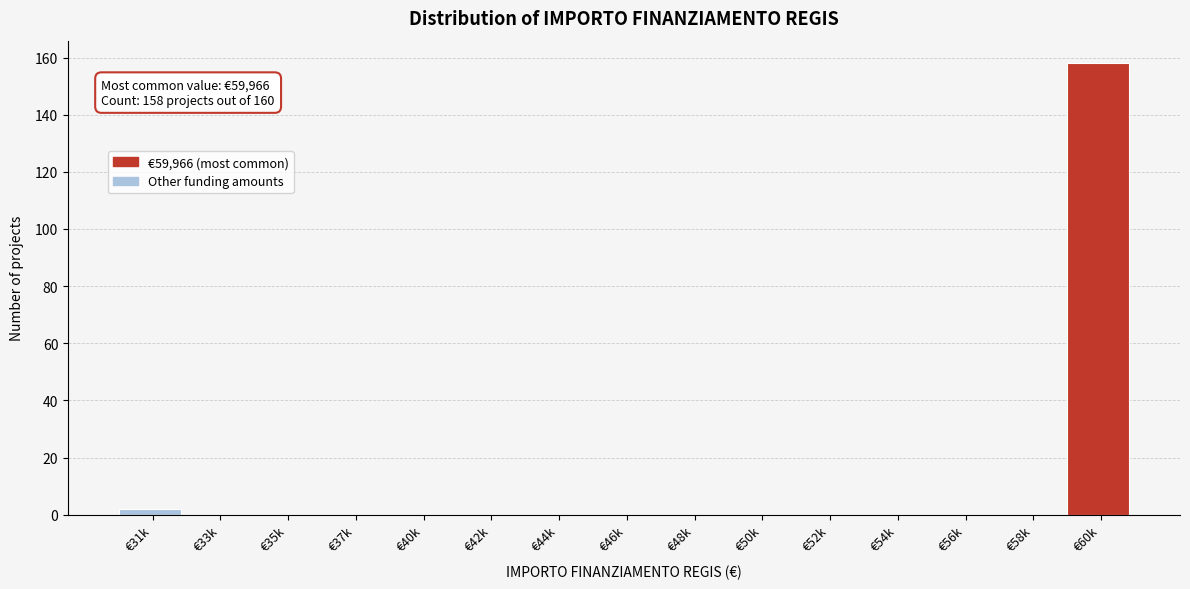

Reading right to left, extract all data points from this chart.

€60k=158	€58k=0	€56k=0	€54k=0	€52k=0	€50k=0	€48k=0	€46k=0	€44k=0	€42k=0	€40k=0	€37k=0	€35k=0	€33k=0	€31k=2